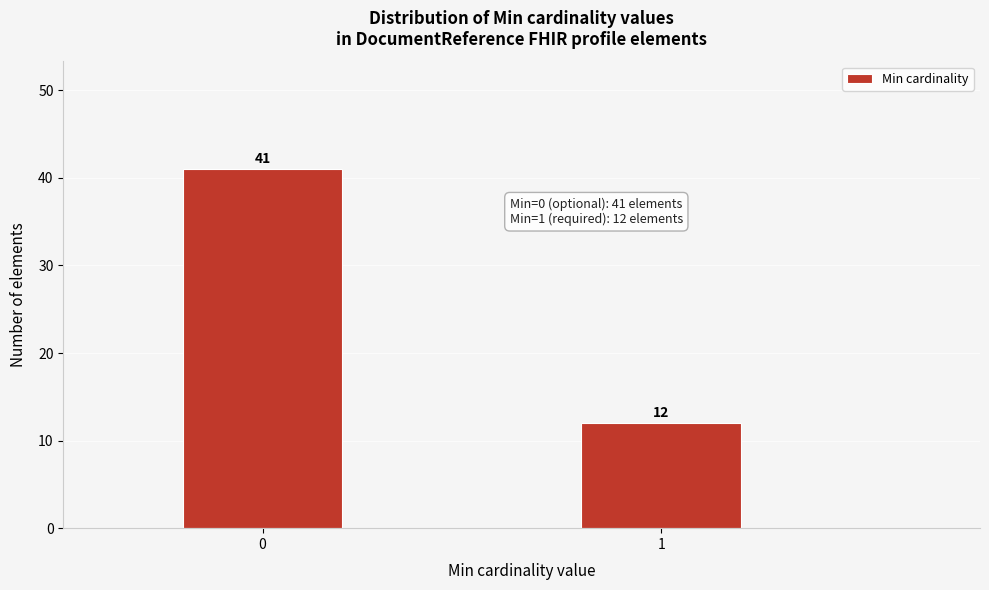

Reading left to right, list all the values displayed in this chart.

41	12